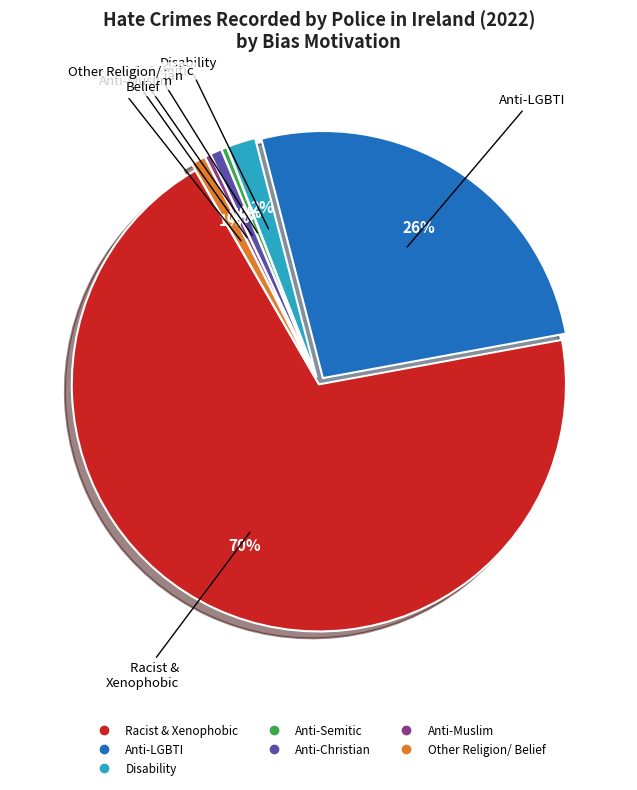

To the nearest percent, what is the average slice percentage?

14%